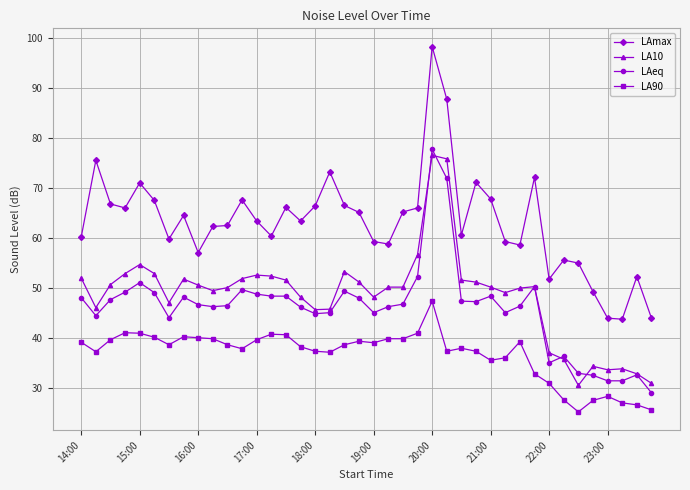

Which series has the widest spread of values?

LAmax